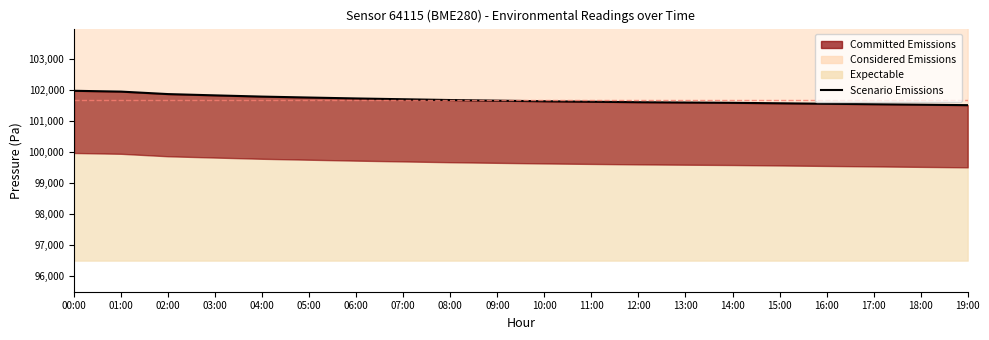

Rank the categories by value from lowest to highest.

19:00, 18:00, 17:00, 16:00, 15:00, 14:00, 13:00, 12:00, 11:00, 10:00, 09:00, 08:00, 07:00, 06:00, 05:00, 04:00, 03:00, 02:00, 01:00, 00:00